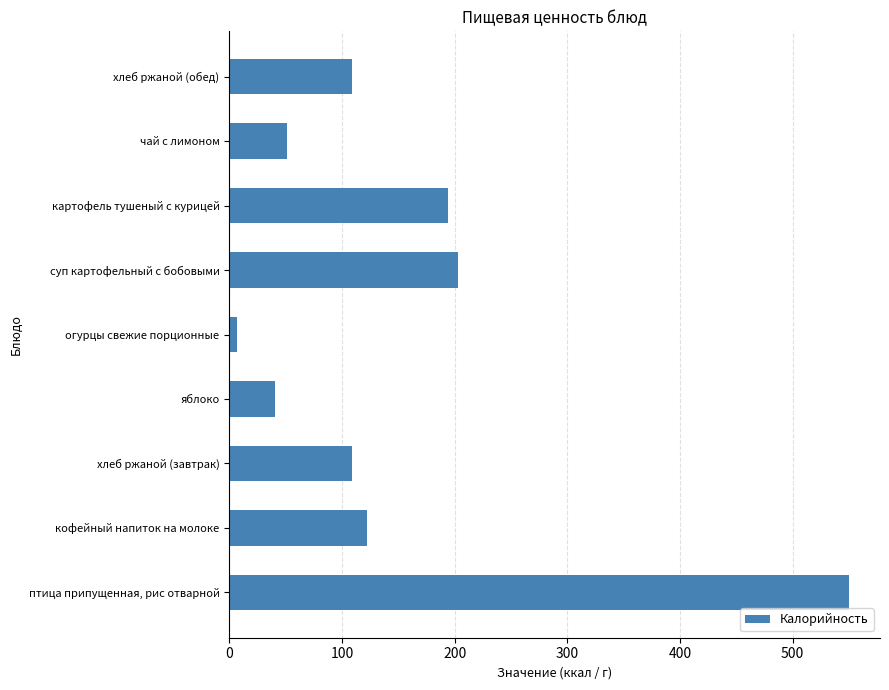

What is the ratio of the value at хлеб ржаной (обед) to the value at чай с лимоном?

2.1